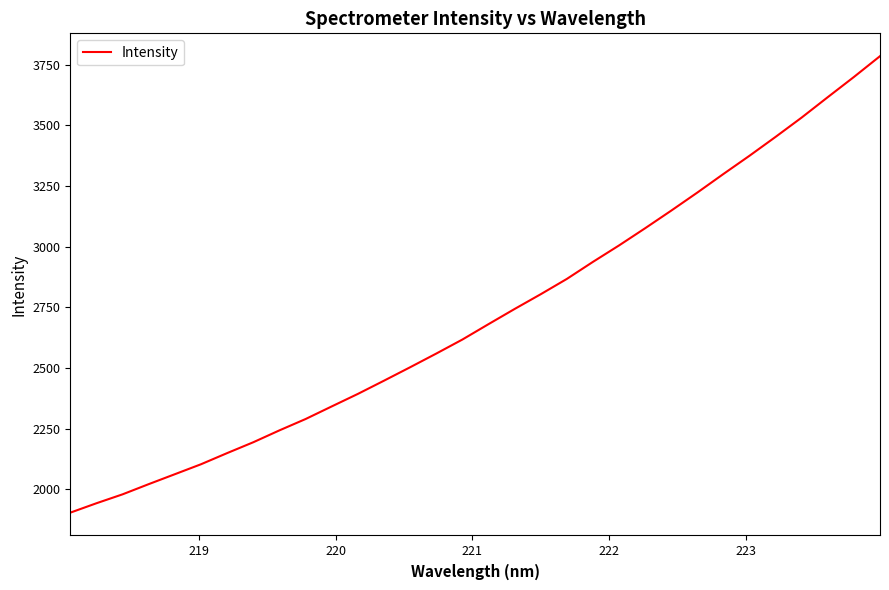

True or false: there are more than 2 points higher than both neighbors.

False